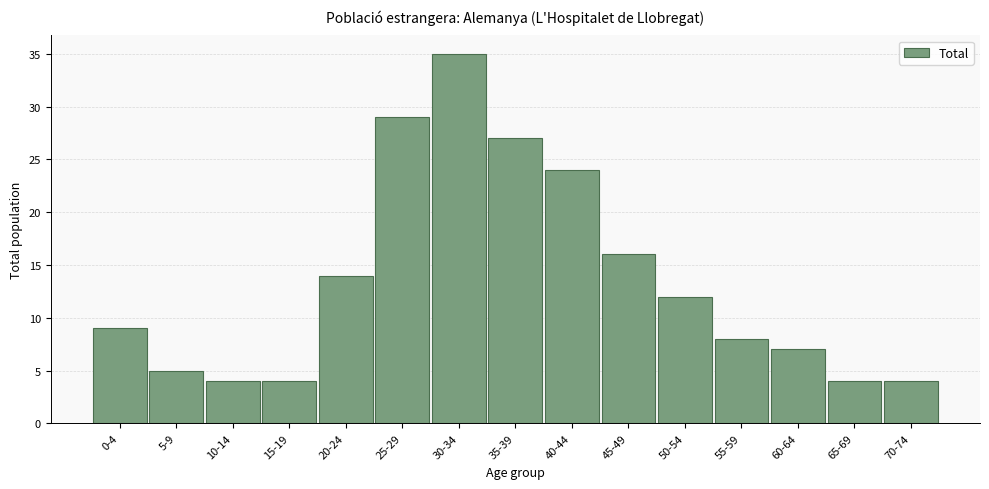

Reading left to right, what are all the values shown in this chart?

9	5	4	4	14	29	35	27	24	16	12	8	7	4	4